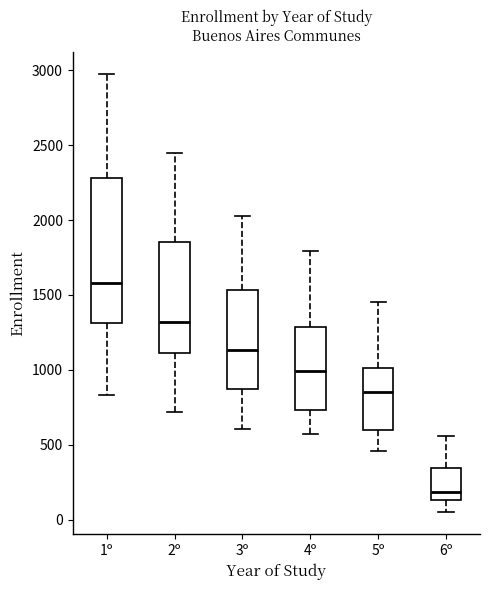

Which box has the lowest median line?

6º